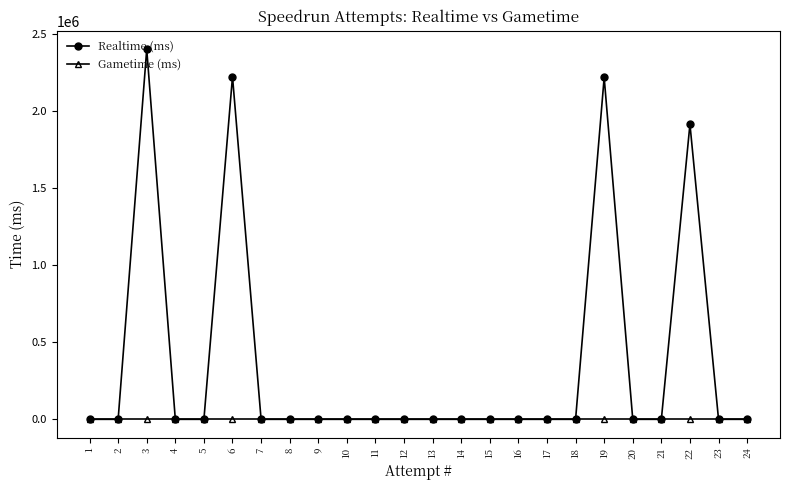

What is the greatest value displayed?

2400520